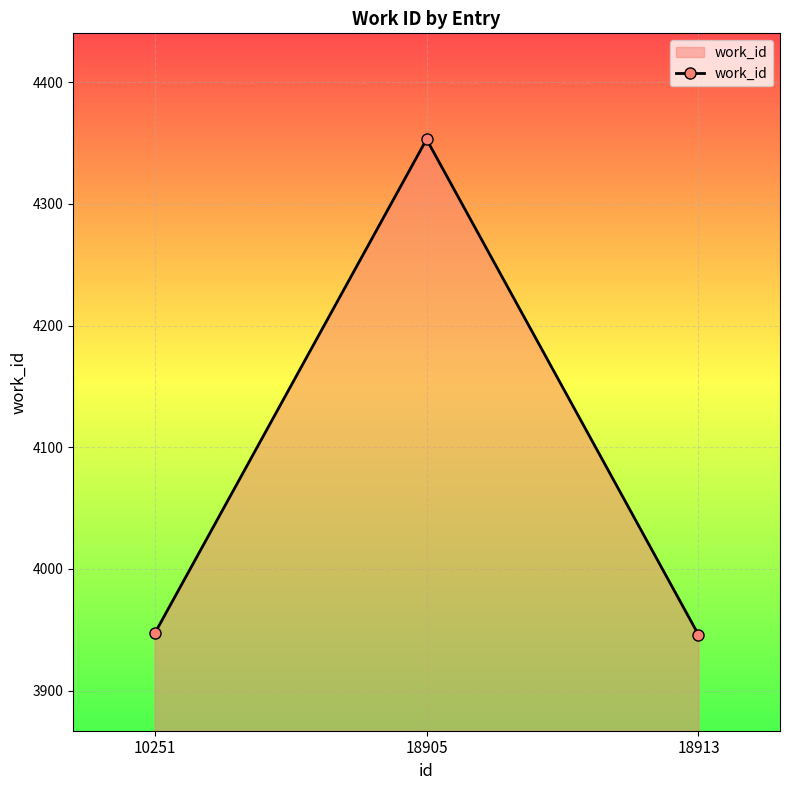

At which label is the value closest to 4149?

10251